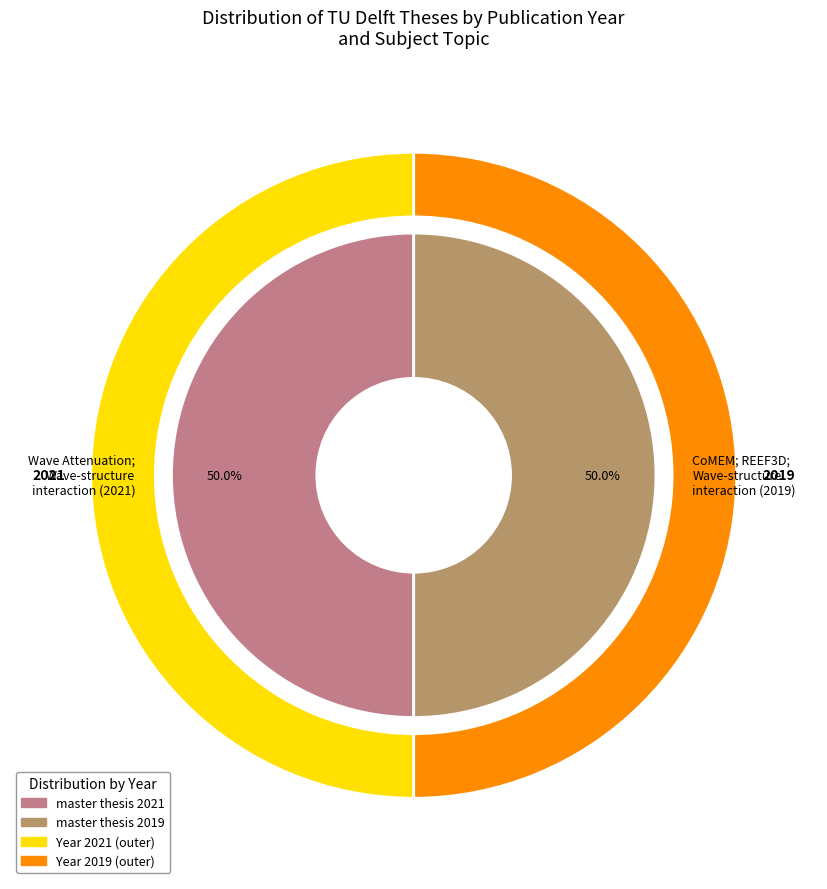

To the nearest percent, what portion does master thesis 2021 represent?

50%